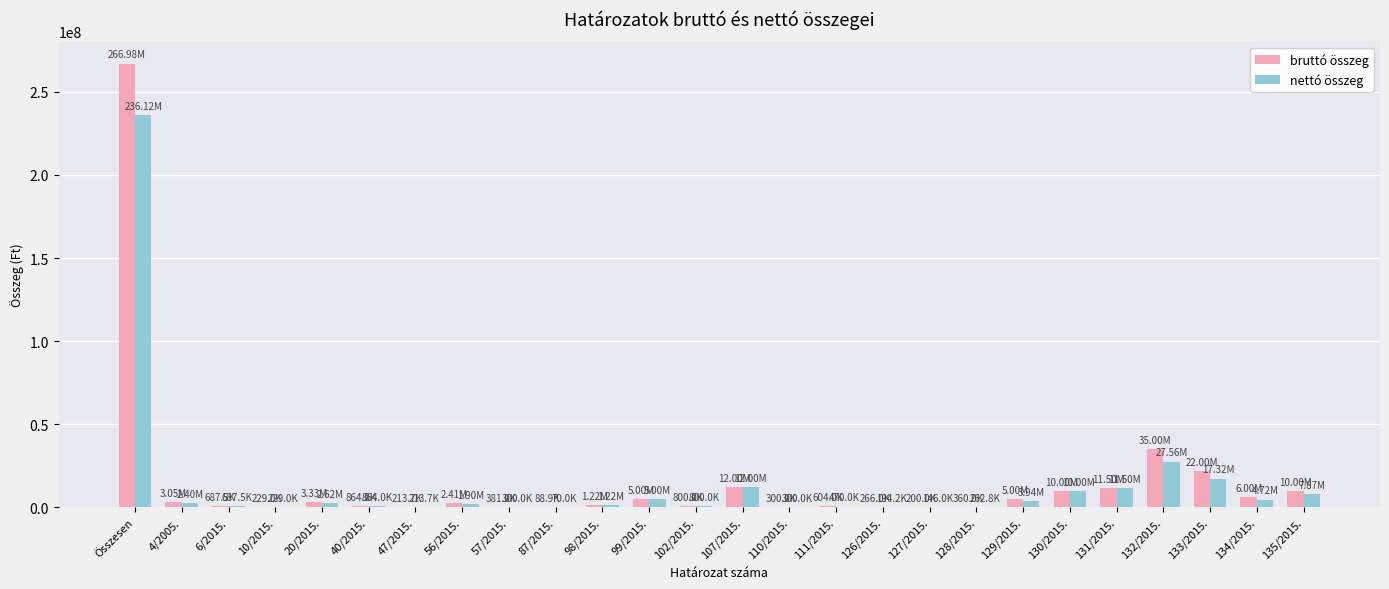

At which category is the sum across all series the highest?

Összesen